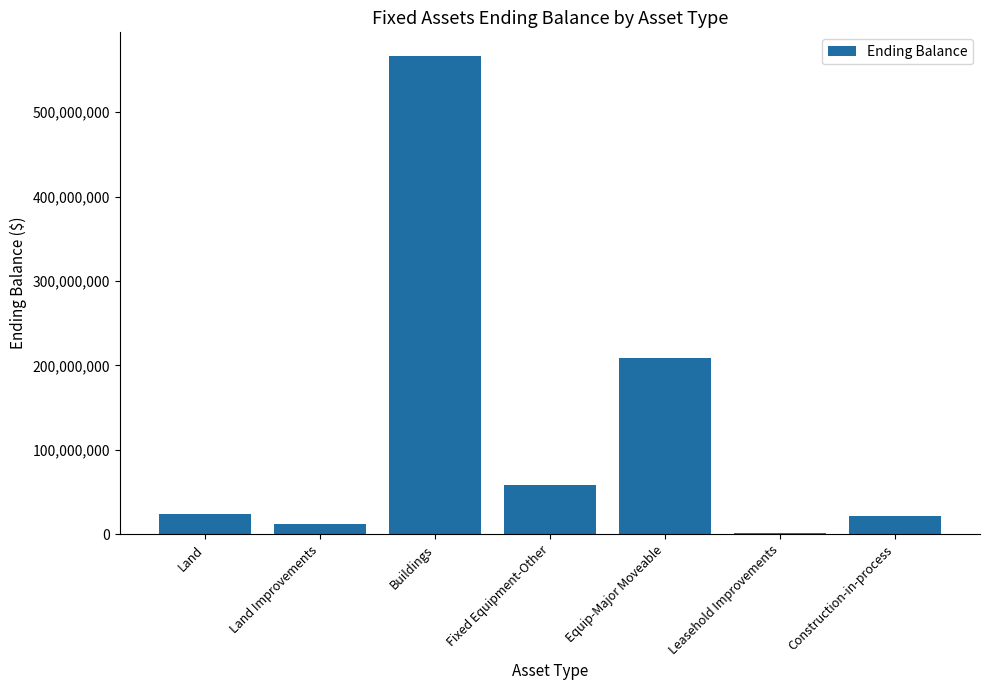

What is the maximum value shown in the chart?

566406465.3